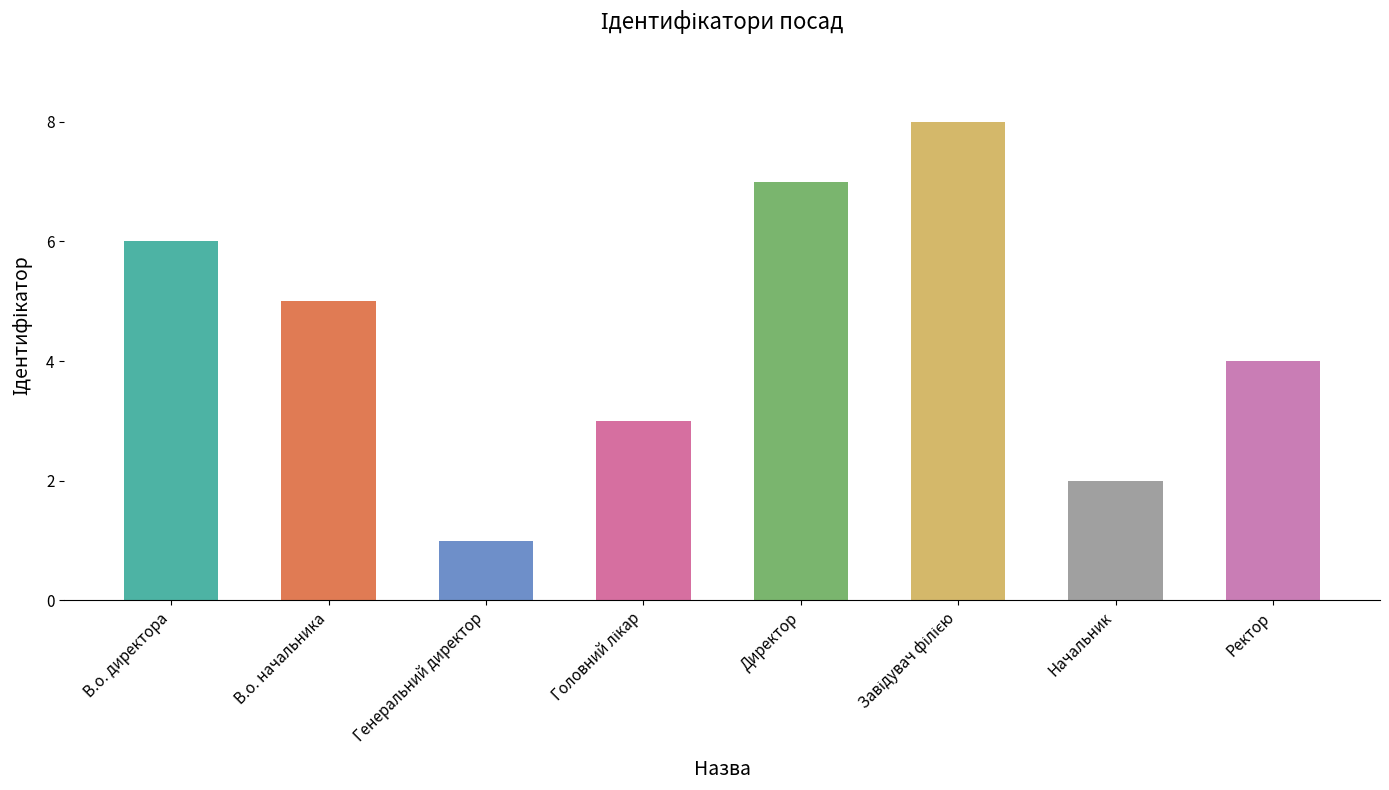

What is the minimum value shown in the chart?

1